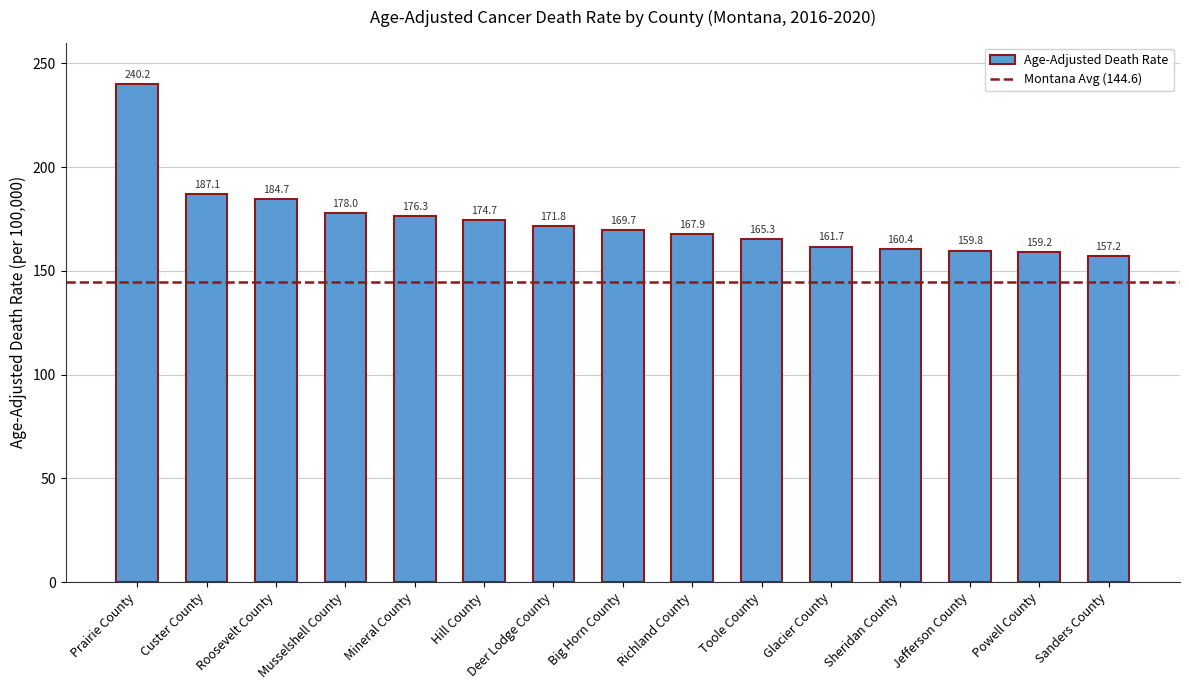

At which label does the data first exceed 169?

Prairie County